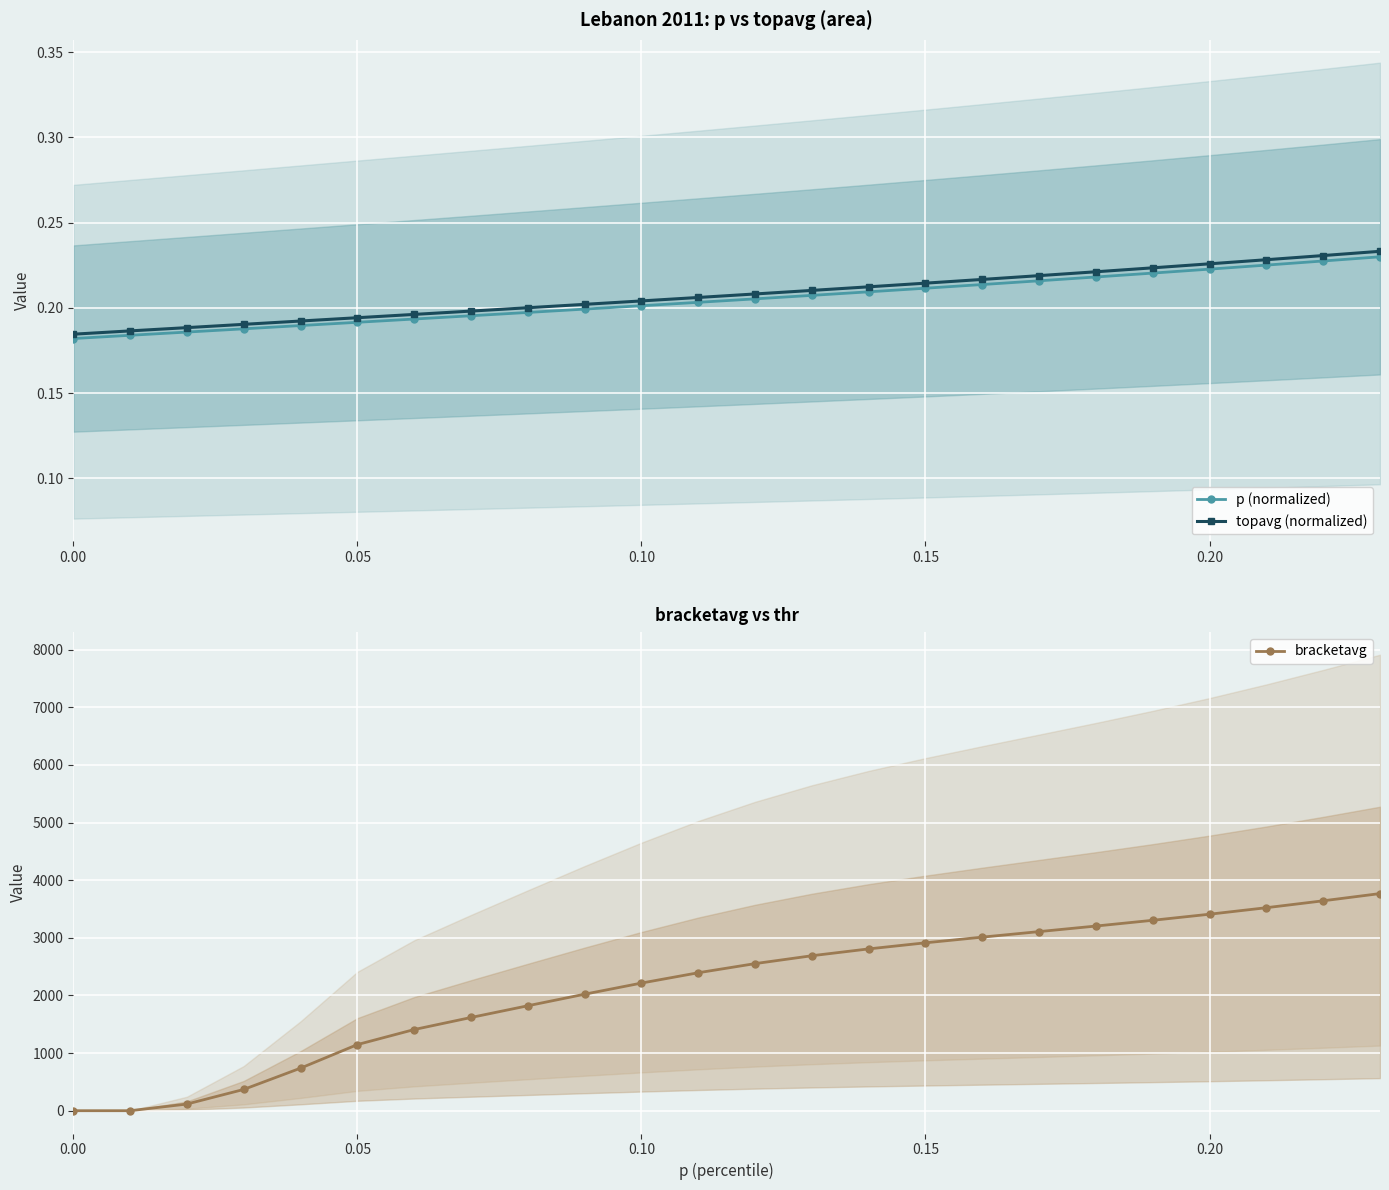

Reading left to right, list all the values displayed in this chart.

p (normalized): 0.2	0.2	0.2	0.2	0.2	0.2	0.2	0.2	0.2	0.2	0.2	0.2	0.2	0.2	0.2	0.2	0.2	0.2	0.2	0.2	0.2	0.2	0.2	0.2
topavg (normalized): 0.2	0.2	0.2	0.2	0.2	0.2	0.2	0.2	0.2	0.2	0.2	0.2	0.2	0.2	0.2	0.2	0.2	0.2	0.2	0.2	0.2	0.2	0.2	0.2
bracketavg: 0.0	0.0	115.4	369.0	738.2	1147.1	1408.1	1617.3	1820.7	2021.4	2214.6	2393.6	2552.1	2688.9	2807.5	2913.3	3011.8	3107.6	3204.1	3303.9	3409.4	3522.3	3642.0	3767.6